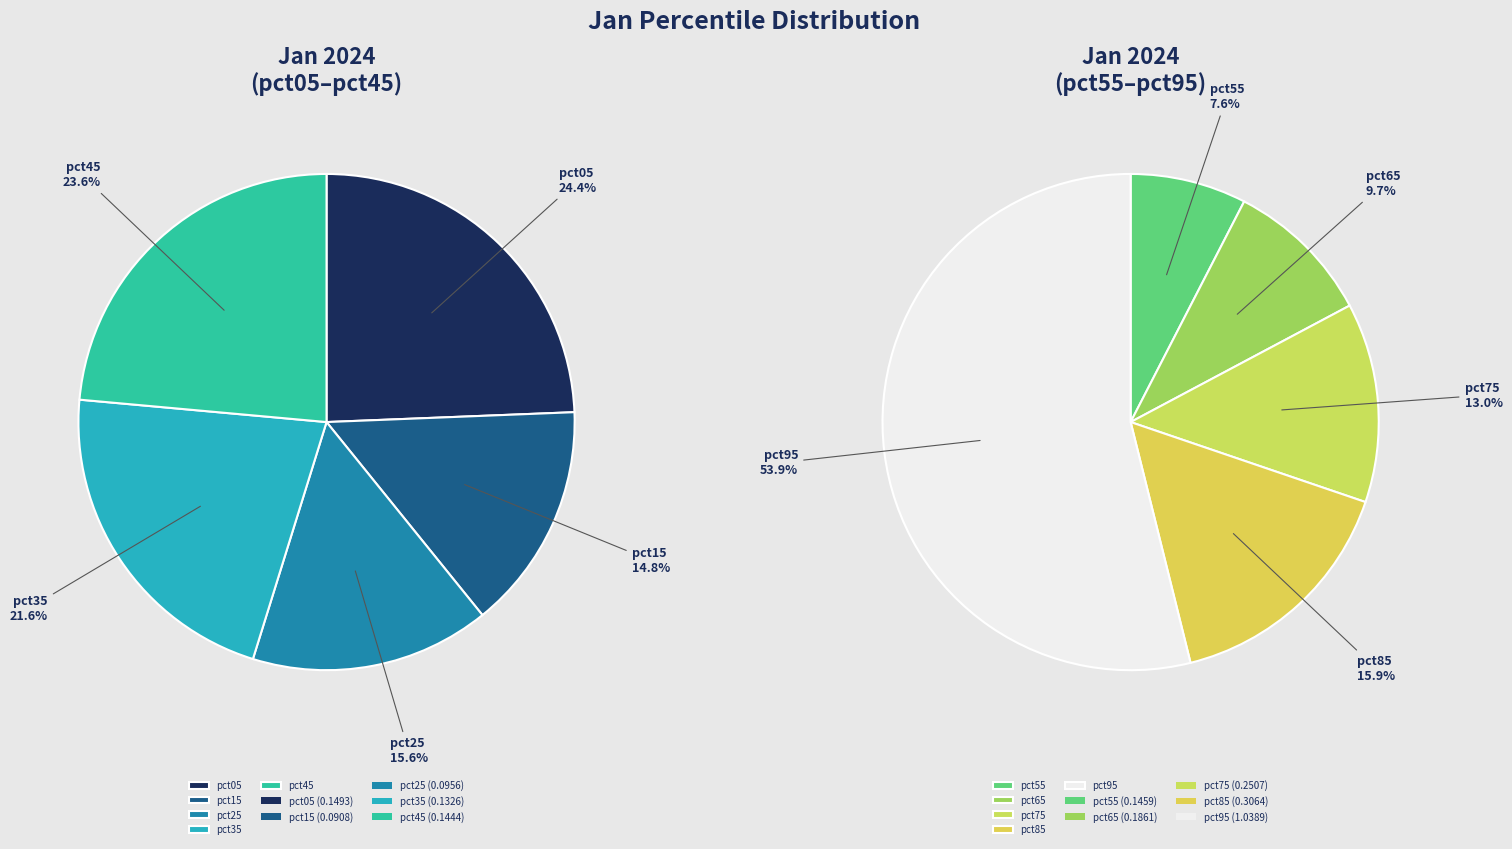

Which slice is the smallest?

pct15